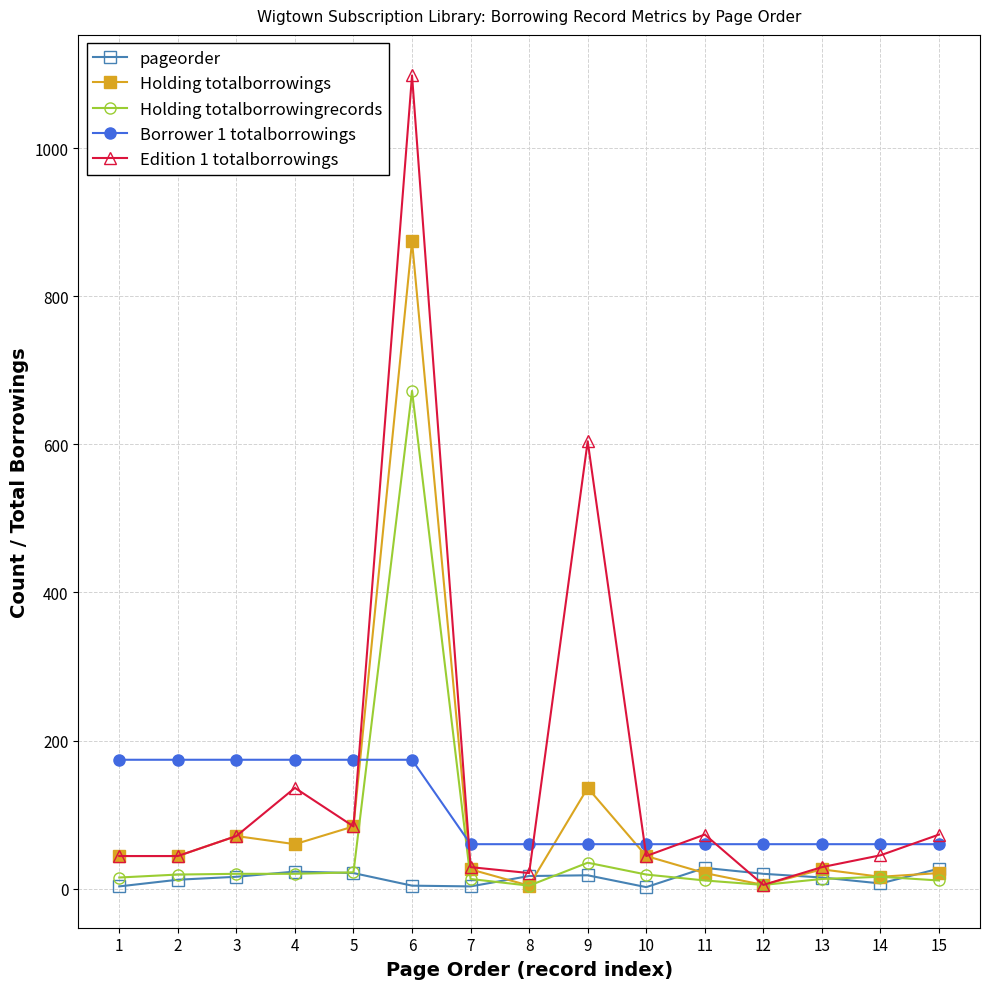

The value of Edition 1 totalborrowings at 6 is 1953. True or false?

False